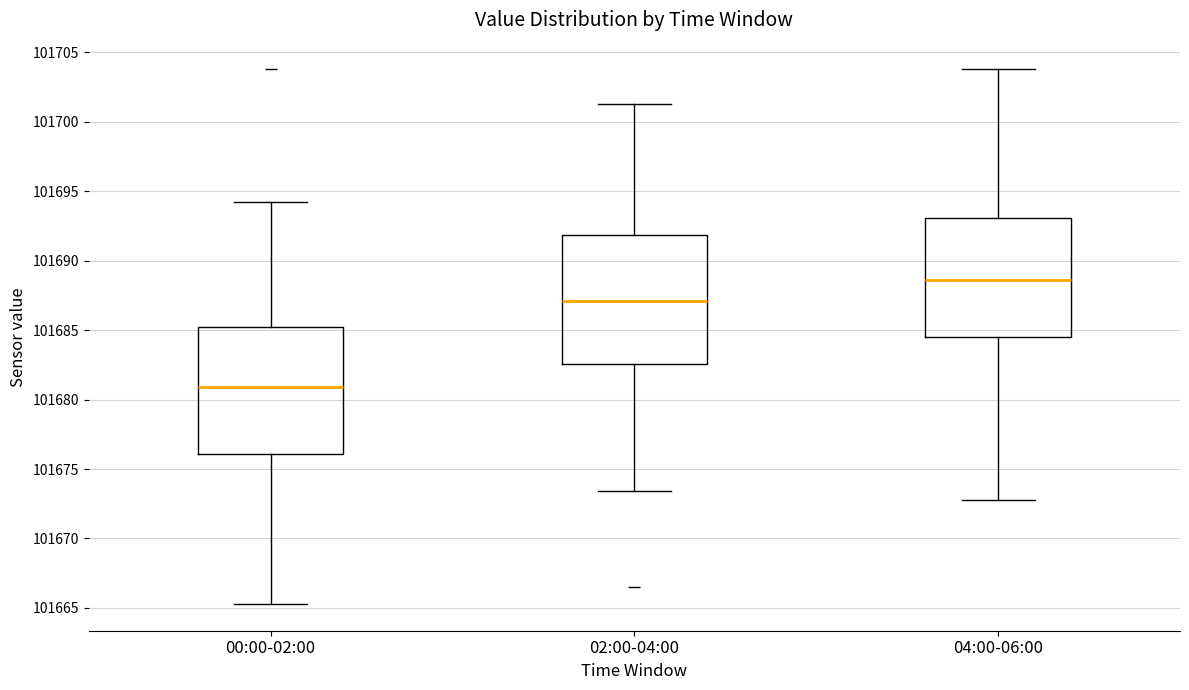

Where does the lower whisker of the box for 02:00-04:00 end on the y-axis? The values are not printed on the chart, so give them approximately, as read against the axis.

101673.5